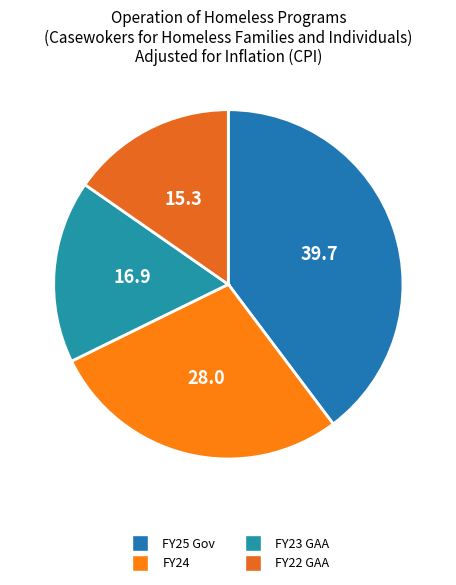

Between FY25 Gov and FY23 GAA, which is larger?

FY25 Gov